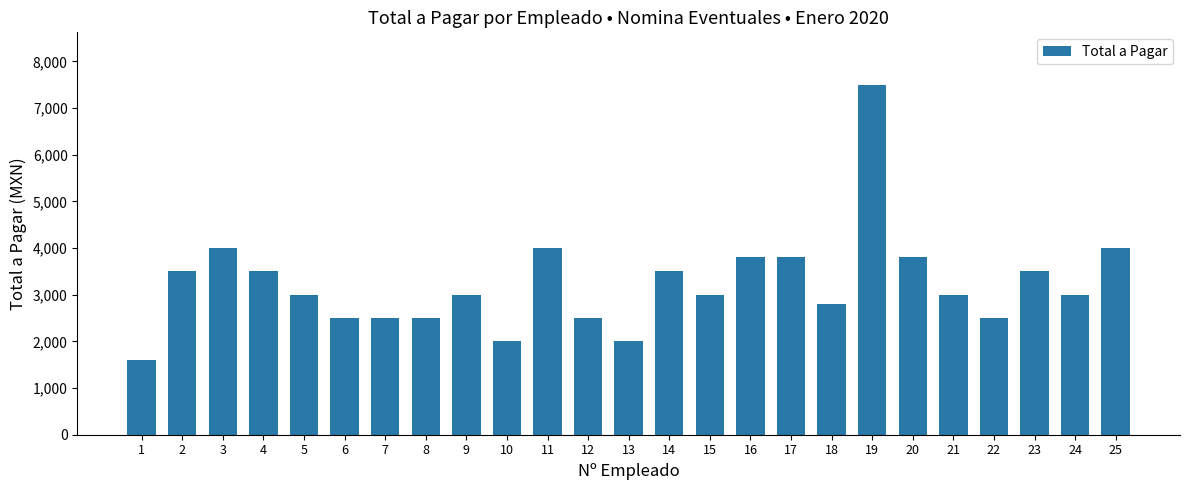

What is the change in value from 6 to 13?

-500